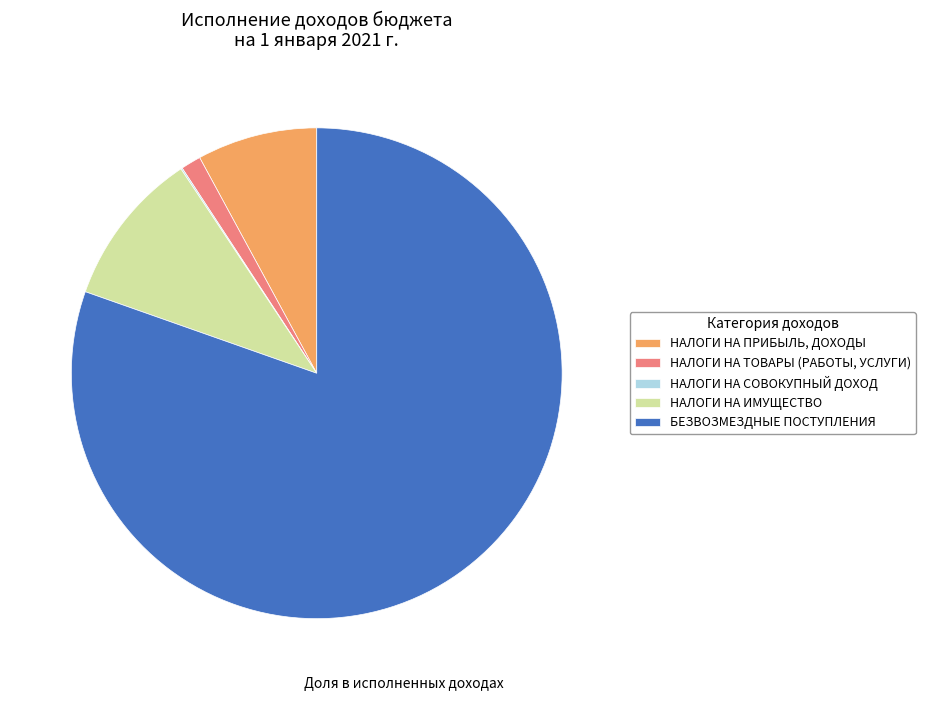

Does НАЛОГИ НА ТОВАРЫ (РАБОТЫ, УСЛУГИ) account for over 50% of the chart?

No